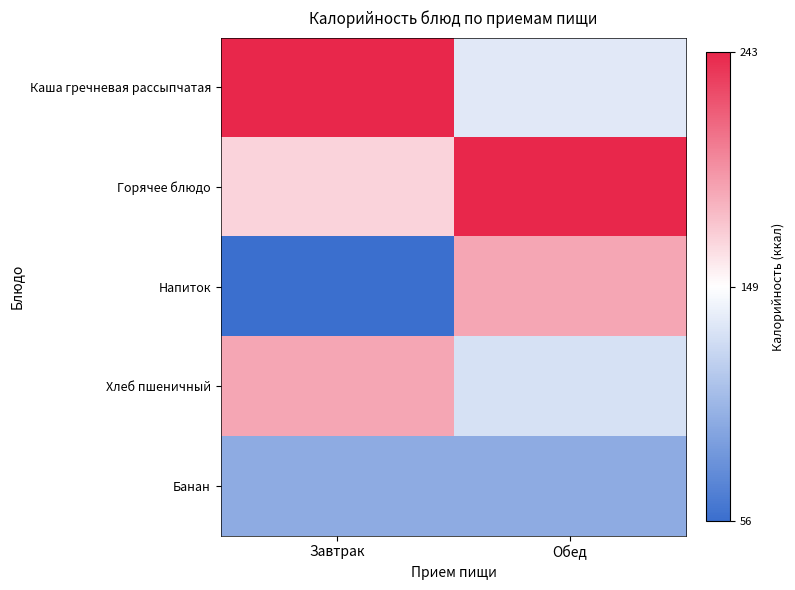

At how many categories does at least one series exceed 91?

2